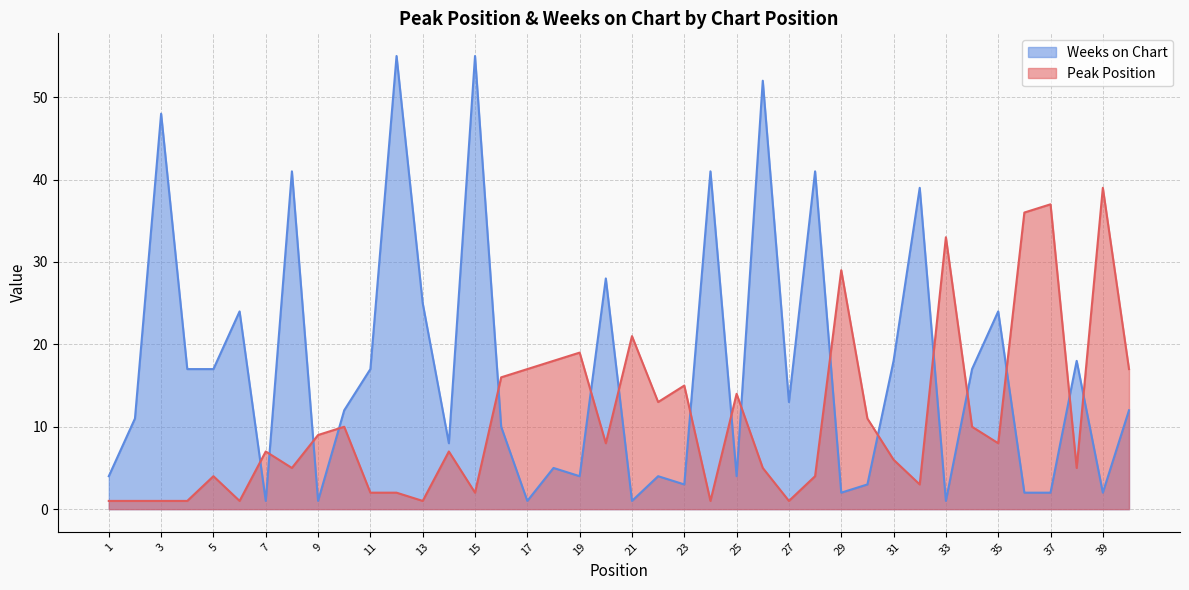

What is the average value of the Weeks on Chart series?

17